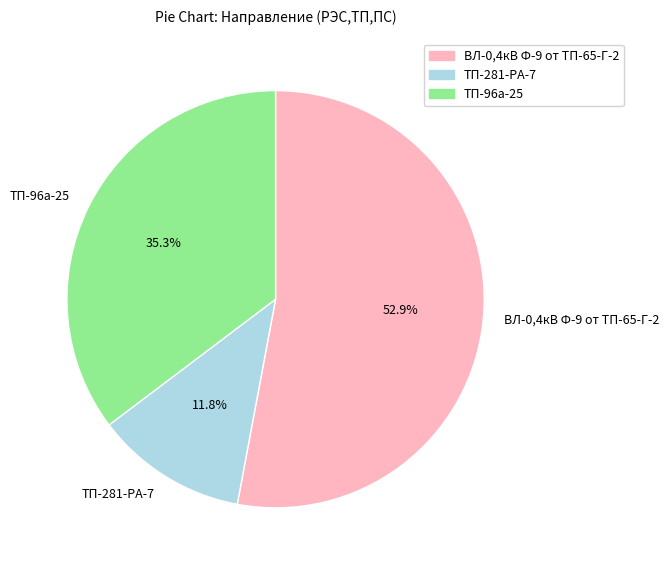

Rank the categories by value from highest to lowest.

ВЛ-0,4кВ Ф-9 от ТП-65-Г-2, ТП-96а-25, ТП-281-РА-7